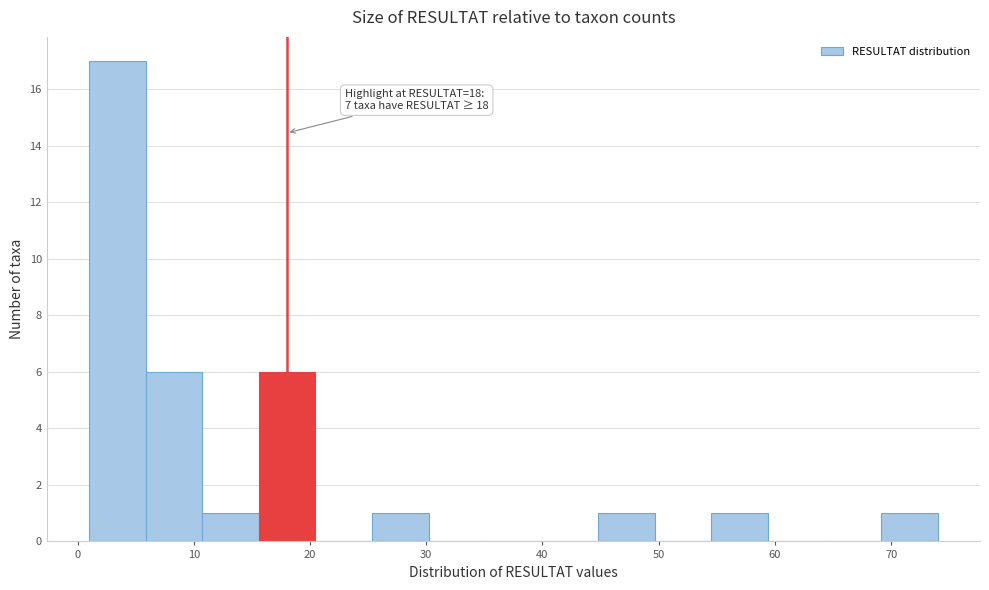

Over which range of the x-axis is the bar tallest?

1 to 6